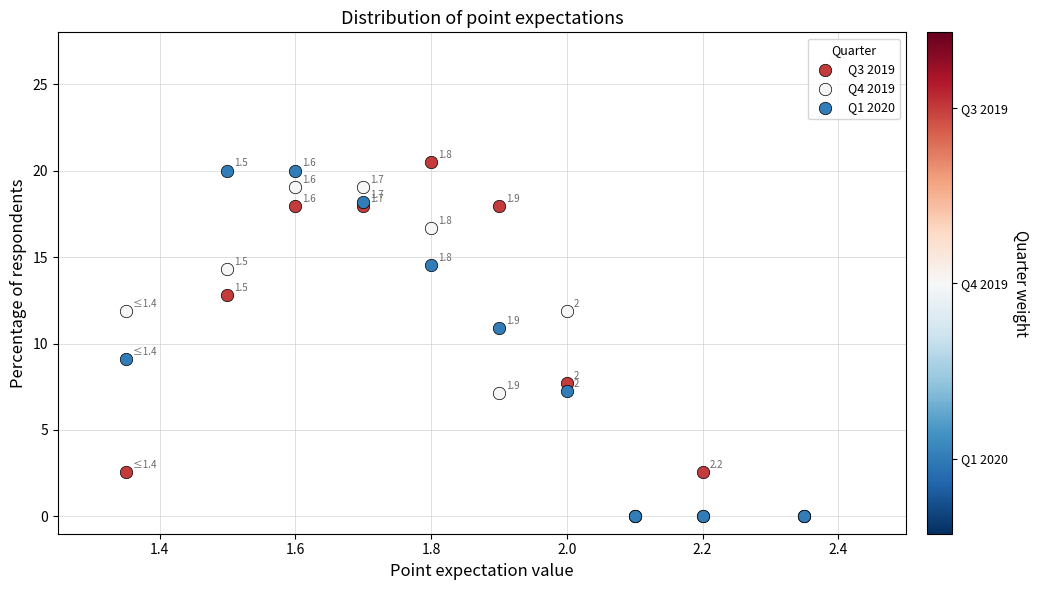

In the Q3 2019 series, what Y value is closest to 10?

7.7